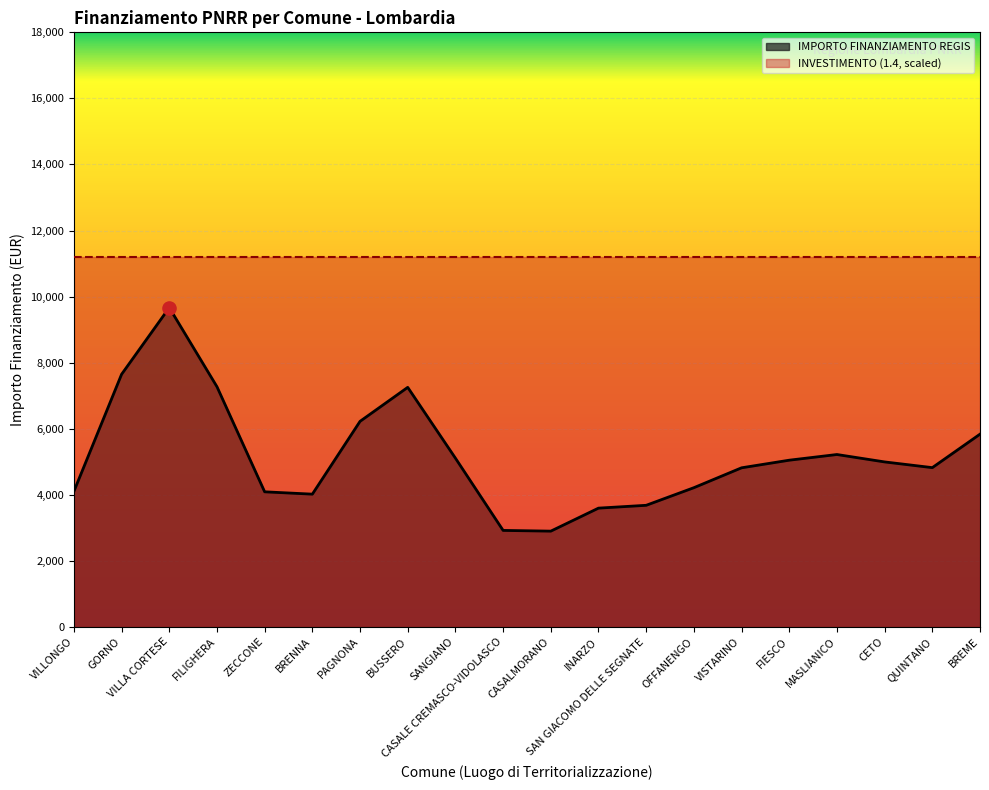

Which series reaches the maximum Y coordinate?

IMPORTO FINANZIAMENTO REGIS